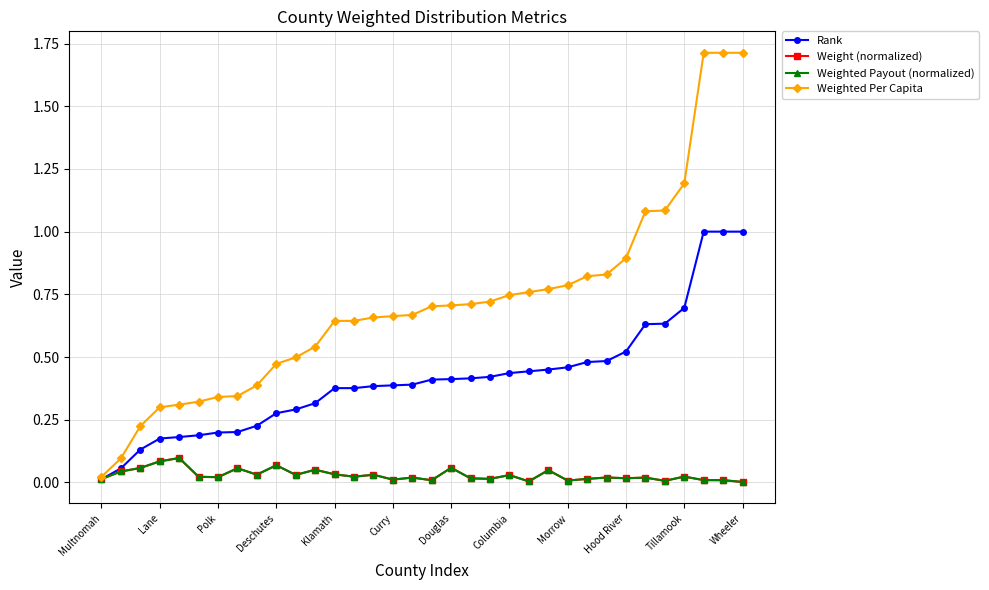

Which series has the largest range (max minus min)?

Weighted Per Capita